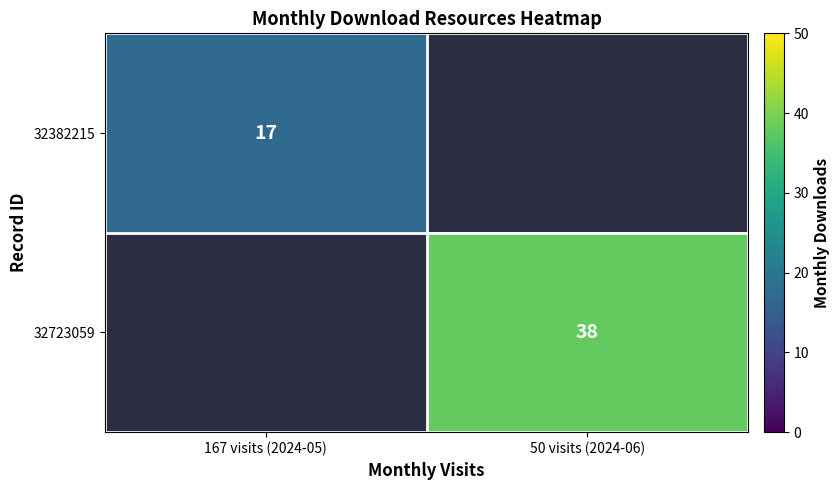

True or false: 32382215 has a value of 17 at 167 visits (2024-05).

True